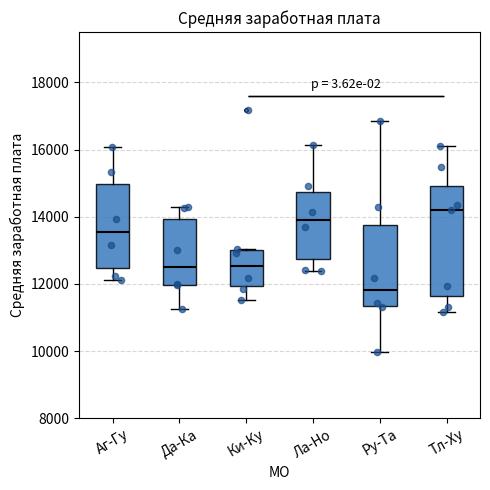

Comparing the boxes themselves (not the whiskers), which one is the tallest?

Тл-Ху